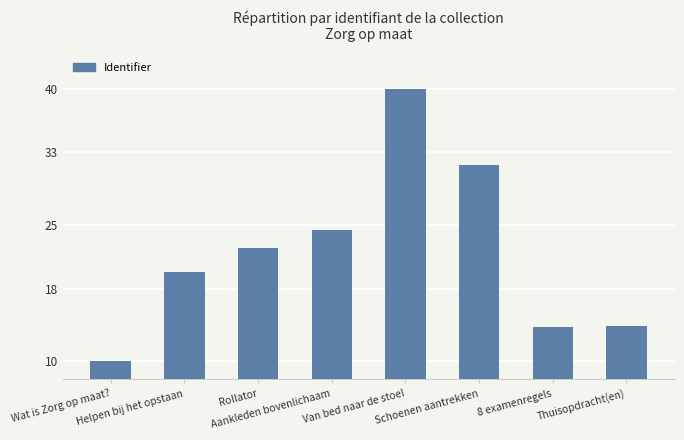

How many bars are there in total?

8